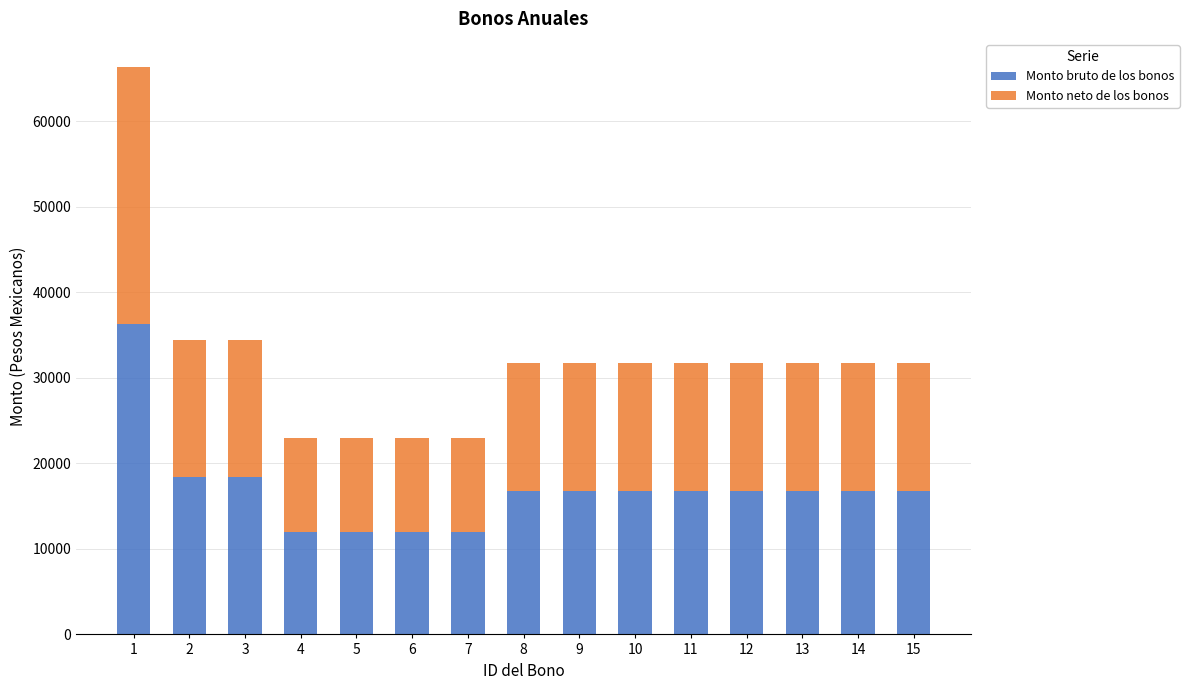

Reading right to left, what are the values for Monto bruto de los bonos?

15=16828.0	14=16828.0	13=16828.0	12=16828.0	11=16828.0	10=16828.0	9=16828.0	8=16828.0	7=11996.0	6=11996.0	5=11996.0	4=11996.0	3=18370.0	2=18370.0	1=36258.0